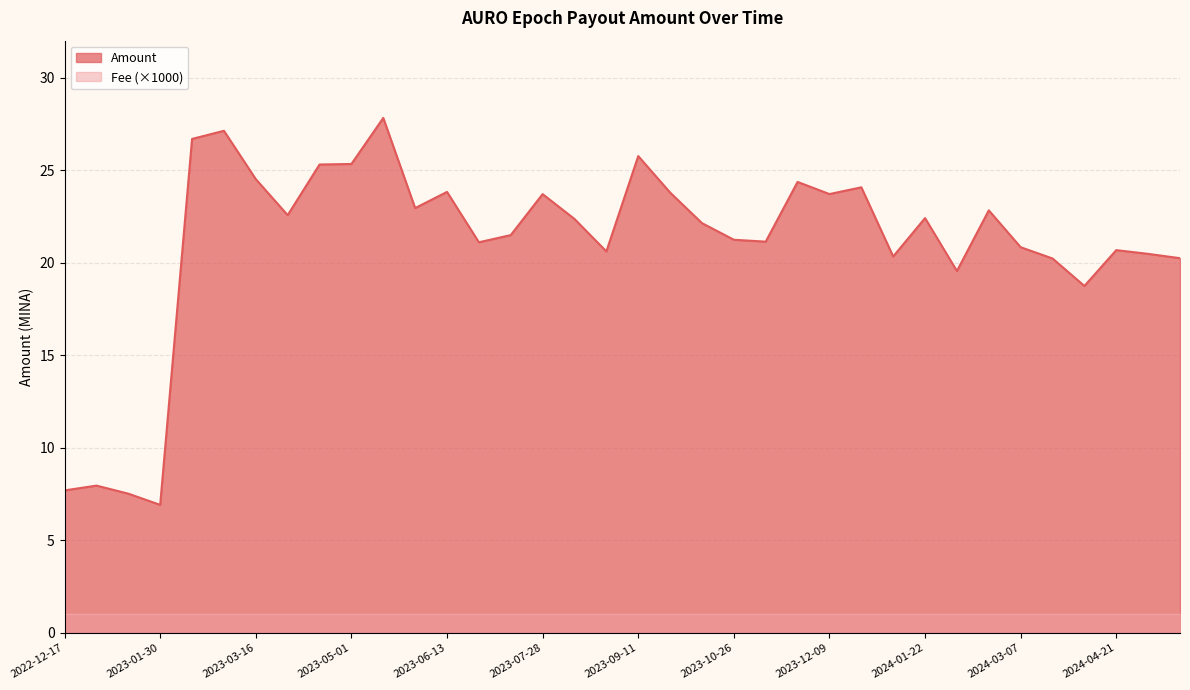

At which label does the data first exceed 22?

2023-02-14